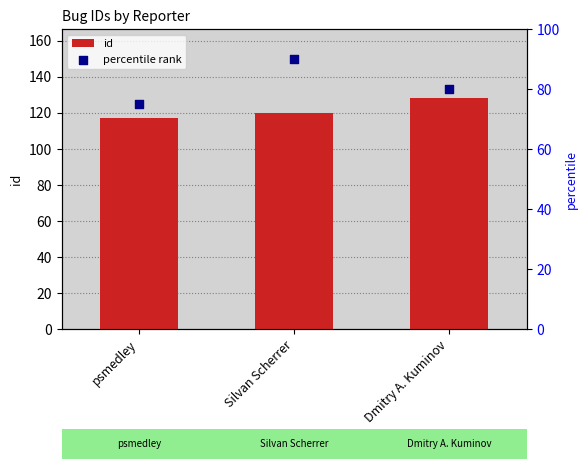

At how many categories does at least one series exceed 80?

3